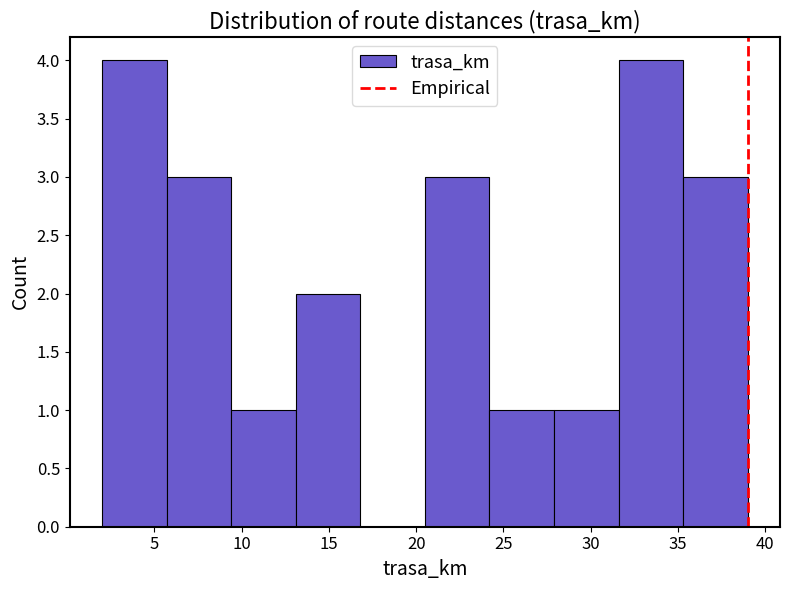

How tall is the bar that spans 20.5 to 24.2 on the x-axis? Neither the bar edges nor the heights are printed on the chart, so give them approximately, as read against the axes.

3